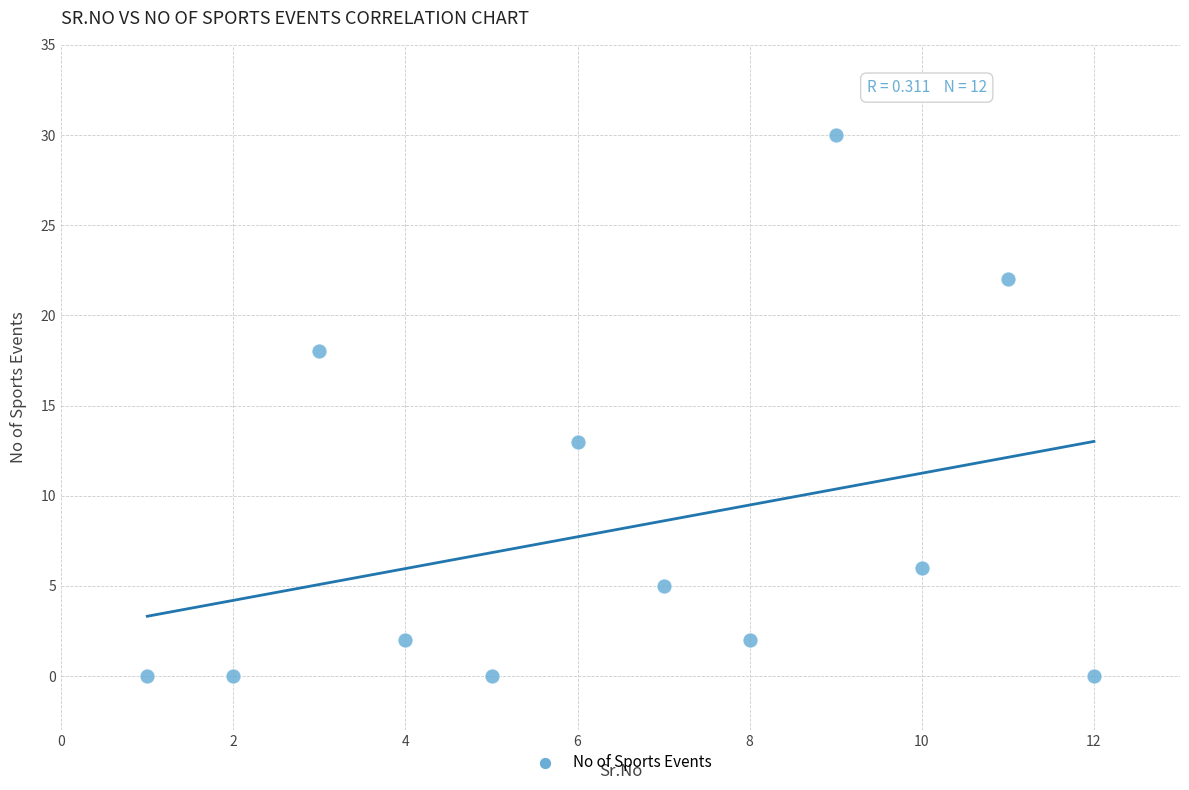

What Y value in the scatter plot is closest to 15?

13